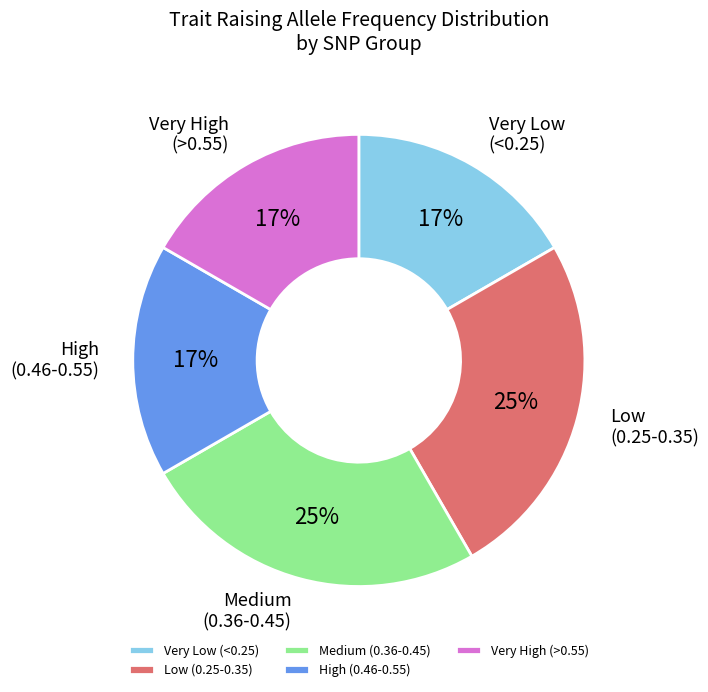

To the nearest percent, what portion does High (0.46-0.55) represent?

17%